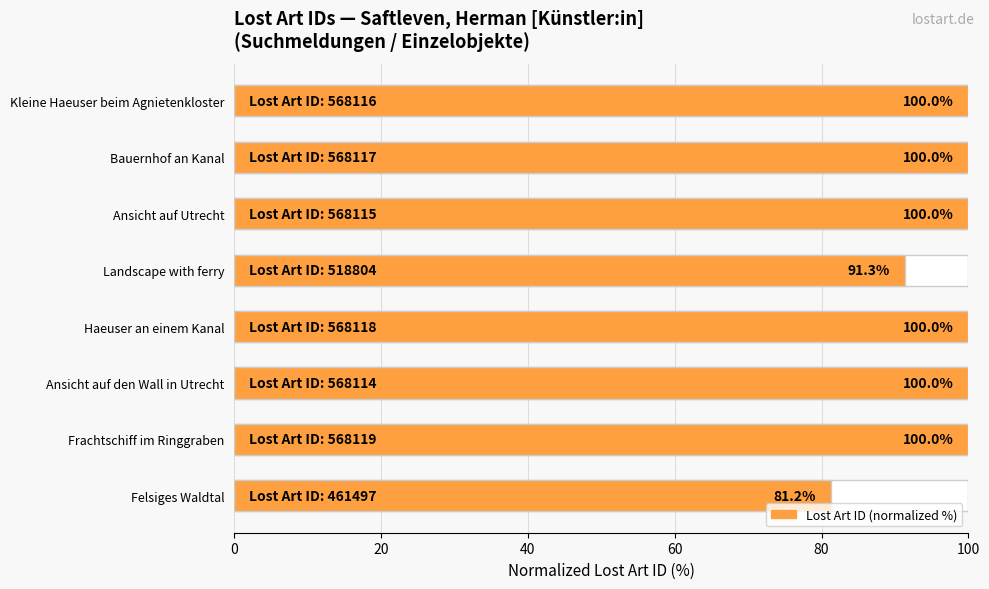

The chart shows a value of 65.6 at Kleine Haeuser beim Agnietenkloster. True or false?

False